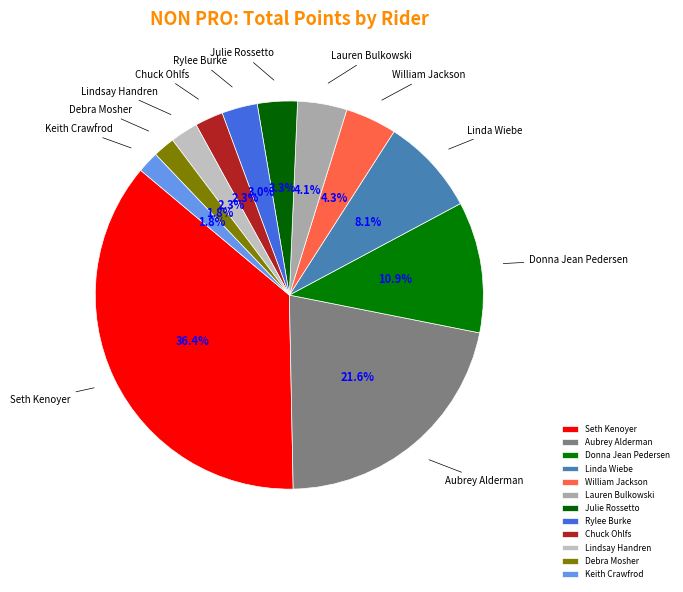

Is there a majority slice in this chart?

No